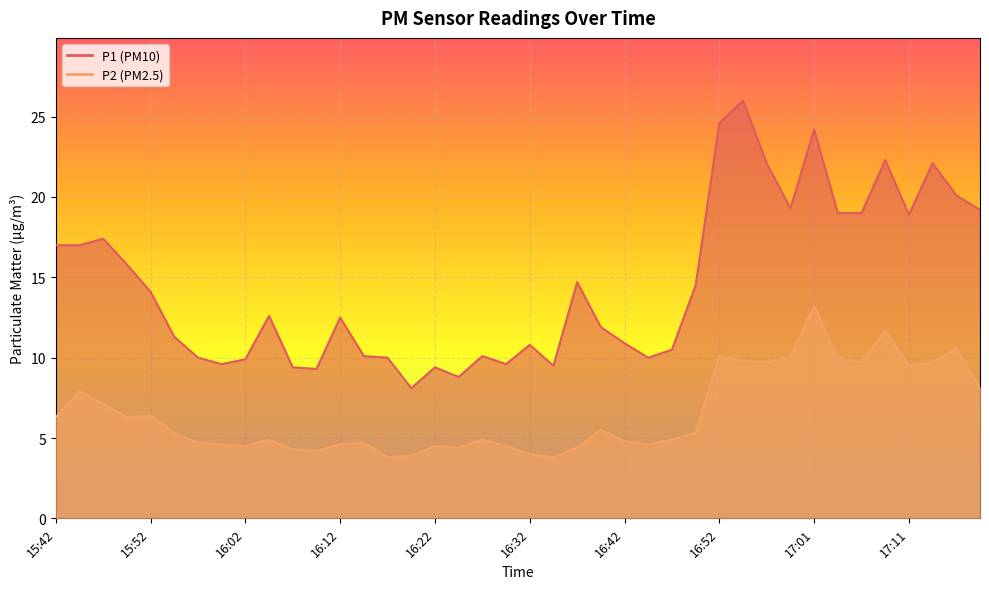

What is the highest value of the P1 series?

26.0